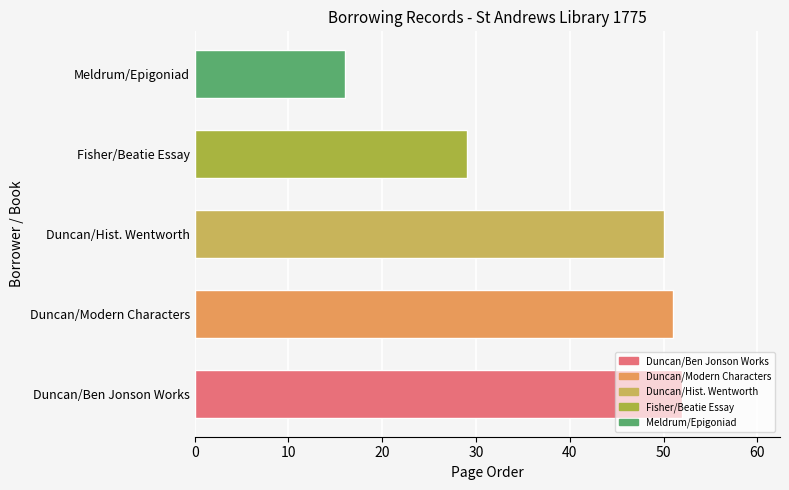

What is the ratio of the value at Meldrum/Epigoniad to the value at Fisher/Beatie Essay?

0.6